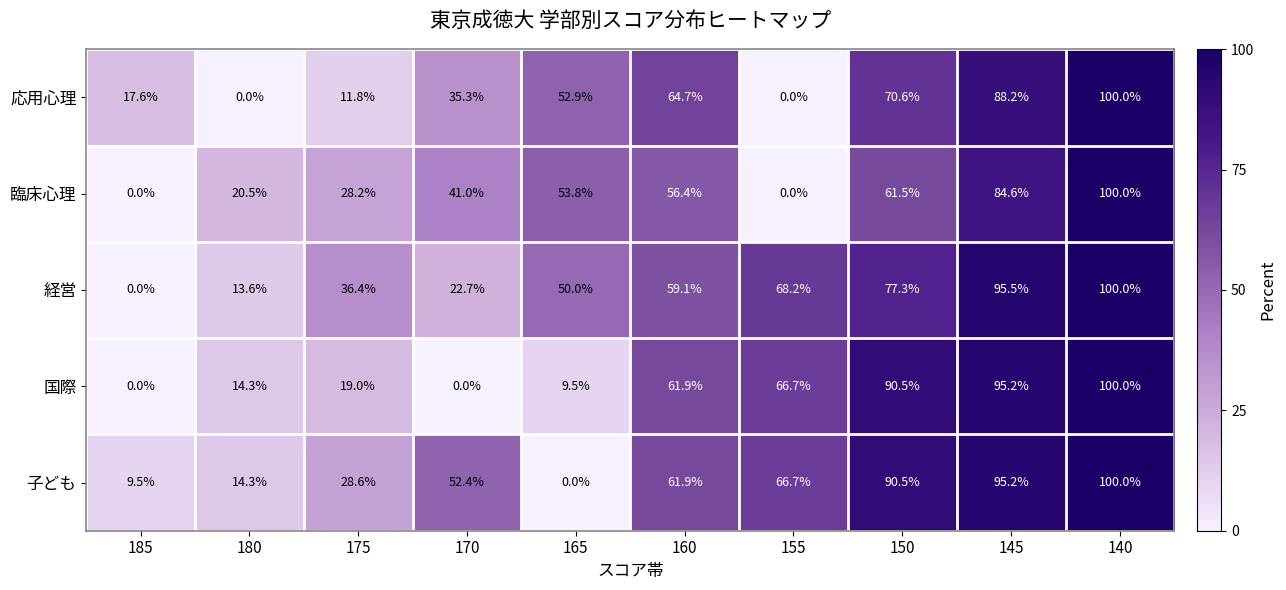

What is the sum of the 国際 values at 155 and 165?

76.2